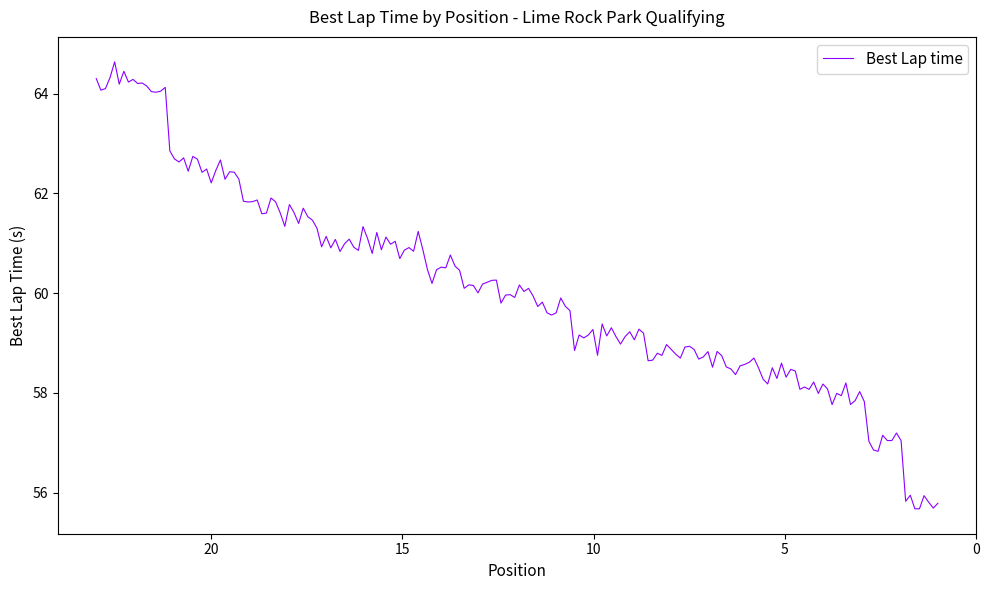

Approximately how many times larger is the value at 10 compared to 20?

0.9